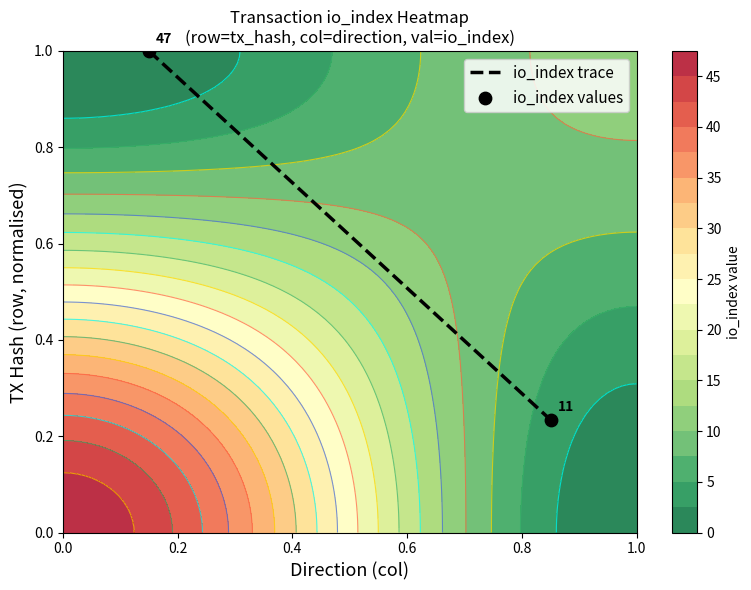

Is it true that io_index trace equals 0.5 at 0.0?

False